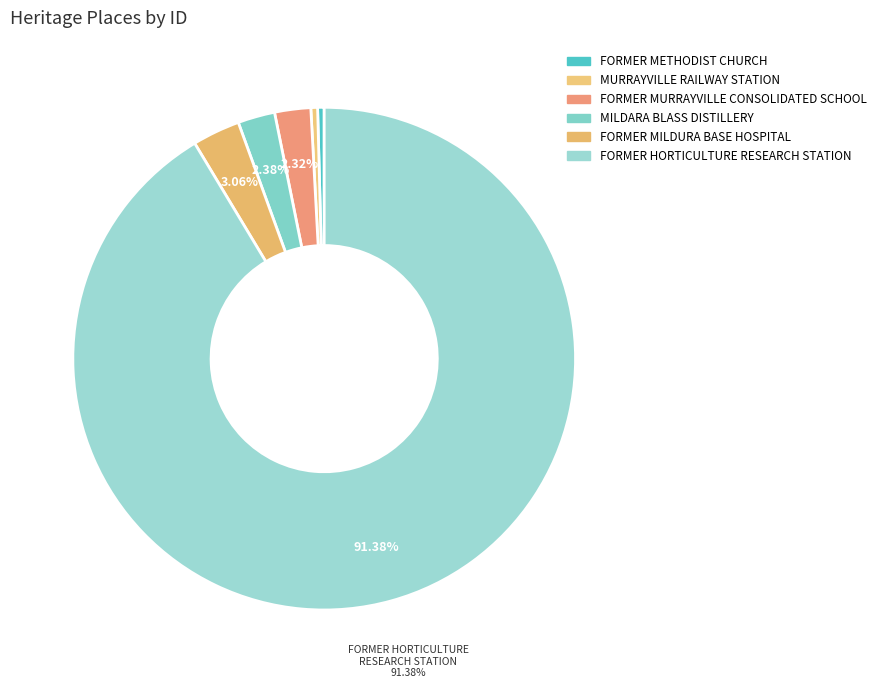

What percentage do MILDARA BLASS DISTILLERY and MURRAYVILLE RAILWAY STATION together represent?

2.8%